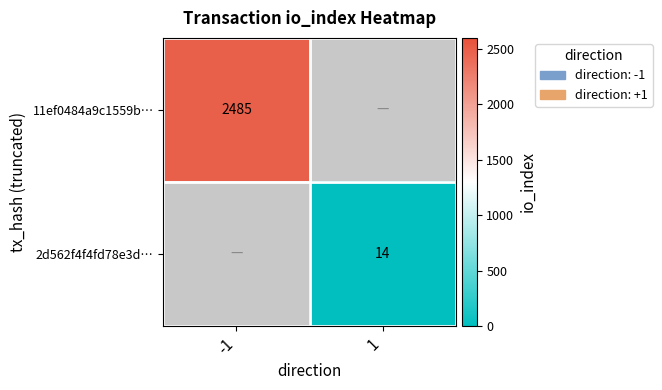

Is it true that 11ef0484a9c1559b… equals 3444 at -1?

False